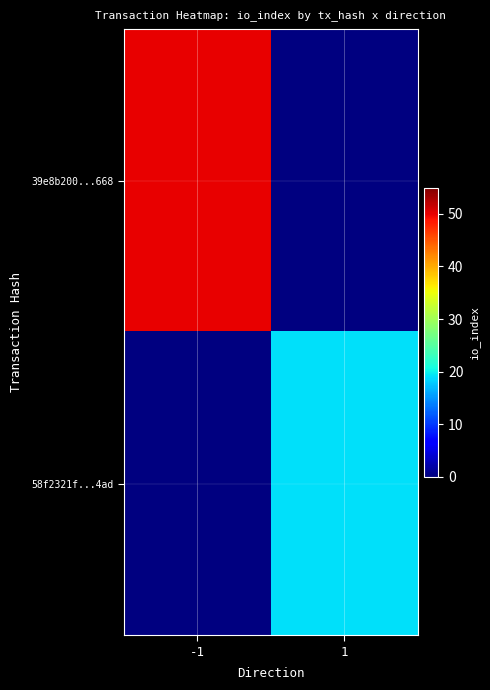

Is the value of 39e8b200...668 at 1 greater than the value of 58f2321f...4ad at -1?

No